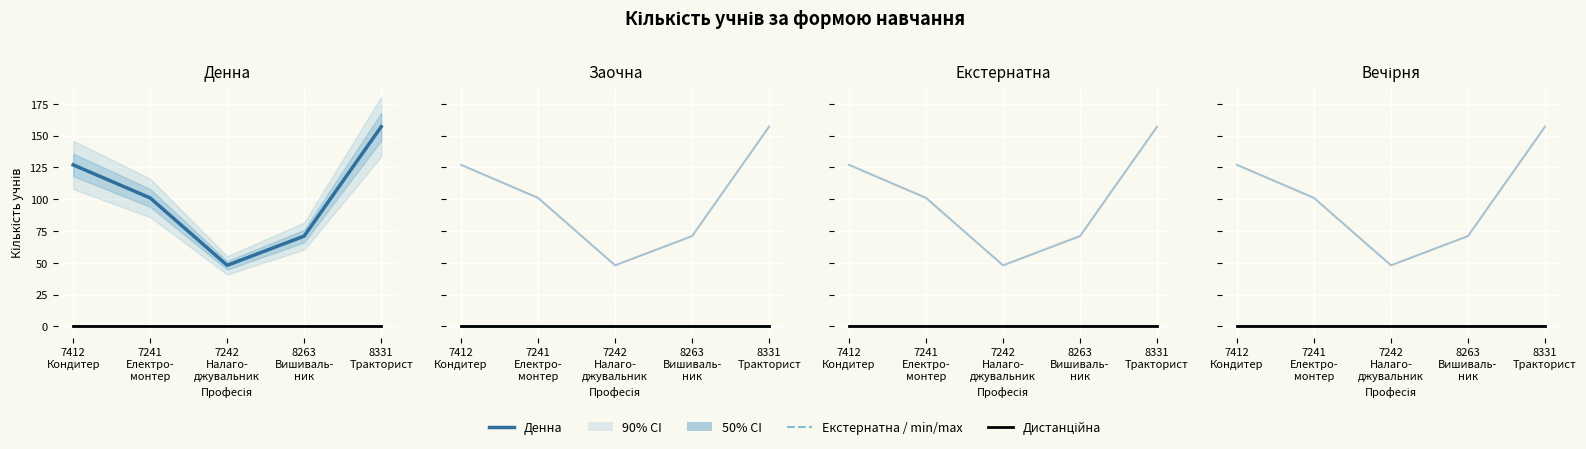

How many data points does each series have?

5